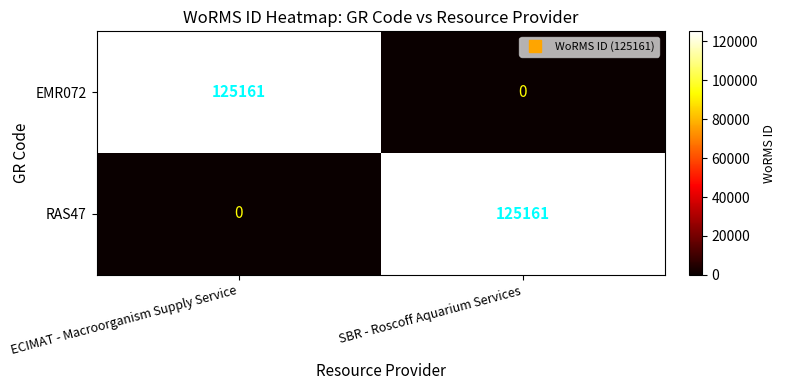

What is the total value across all series at ECIMAT - Macroorganism Supply Service?

125161